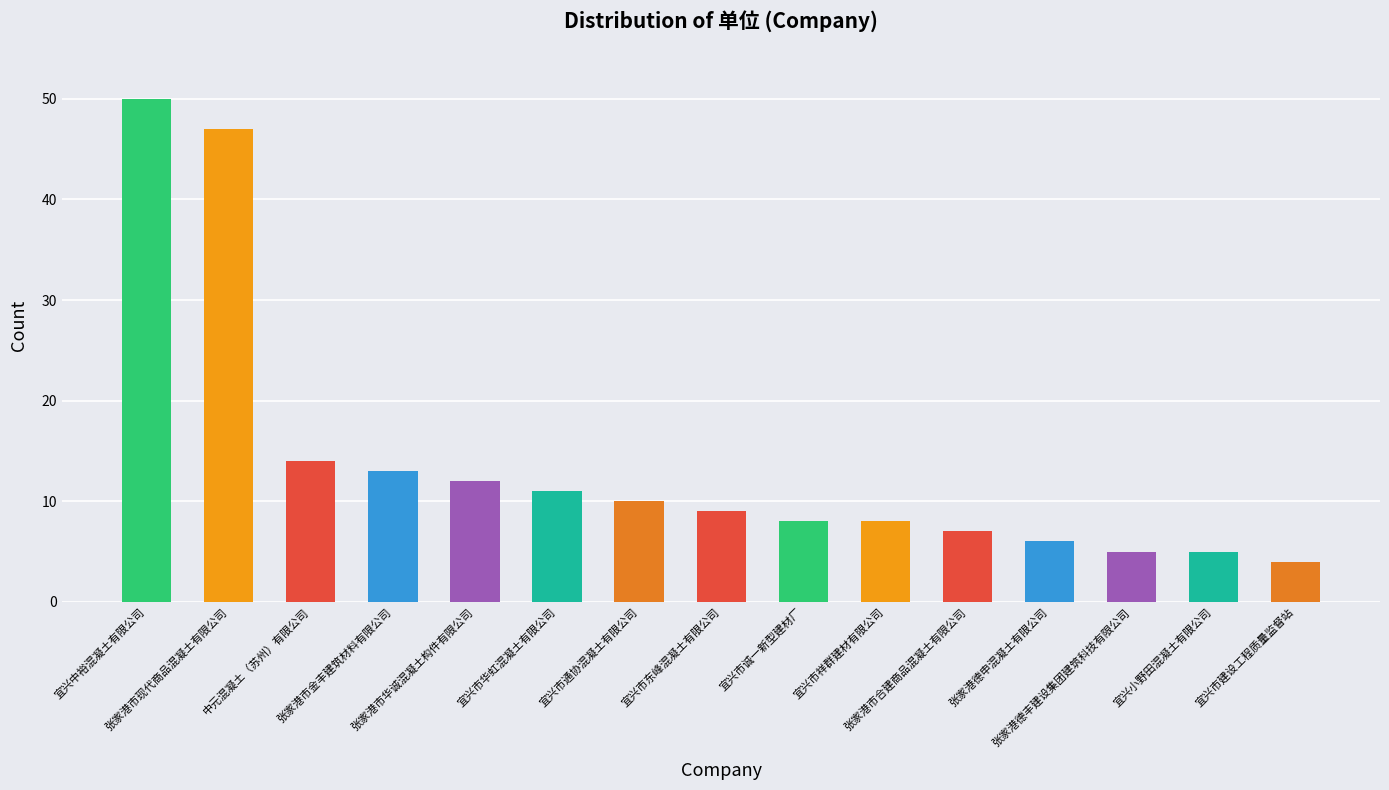

How many data points are less than 9?

7